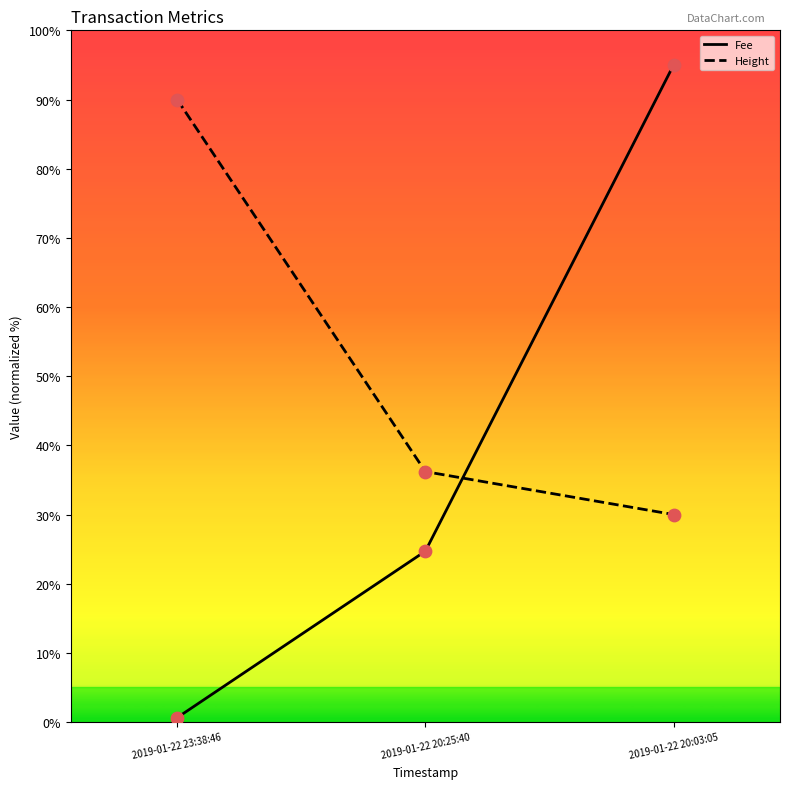

At how many categories does at least one series exceed 58?

2